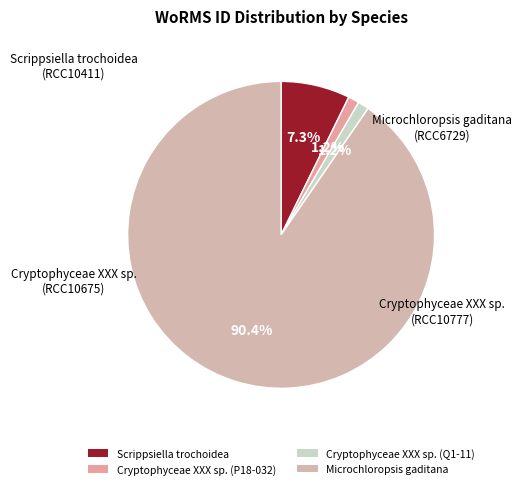

Count the number of slices in the pie.

4